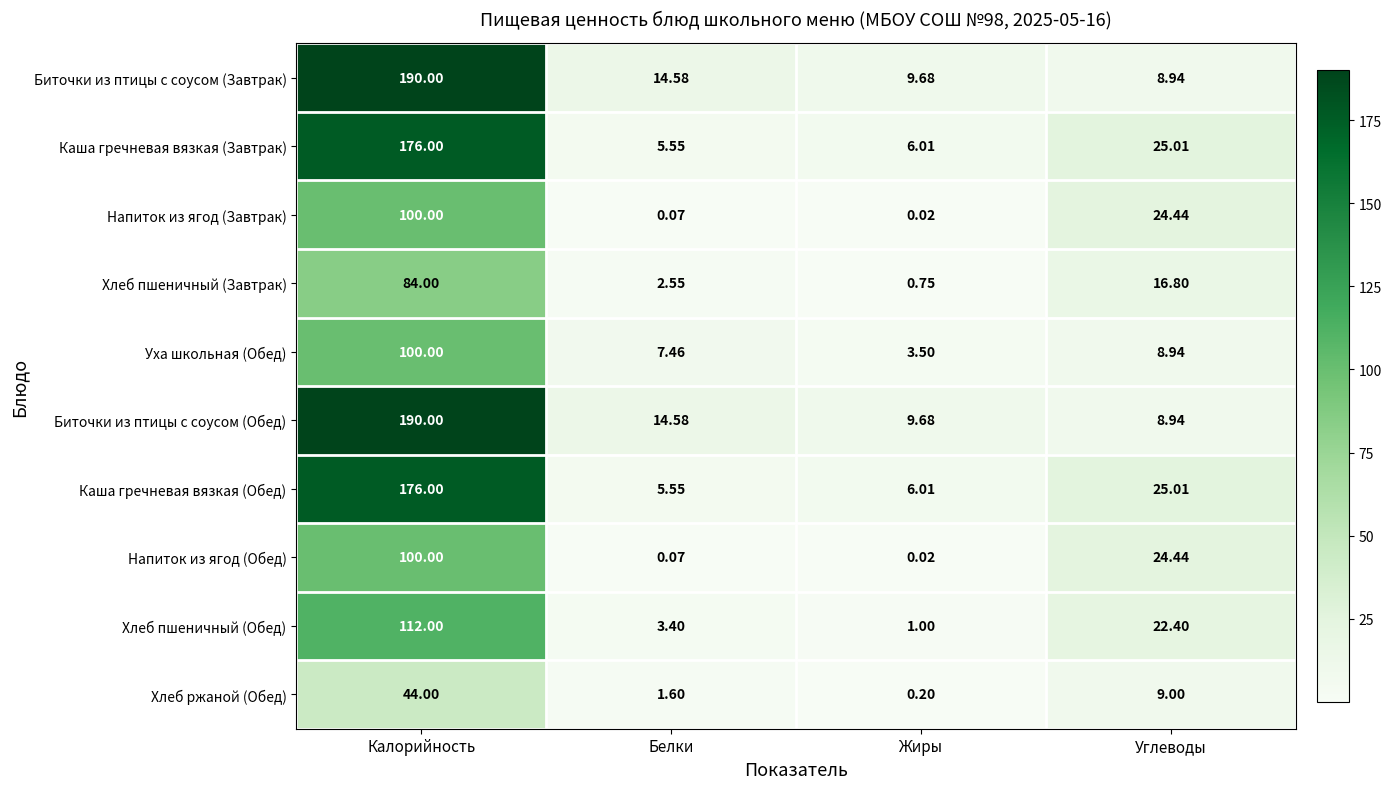

Which label corresponds to the largest value in the chart?

Калорийность